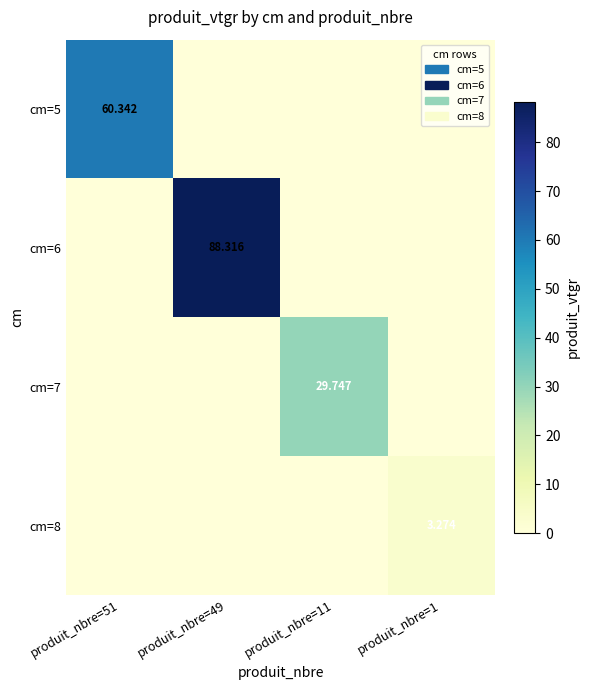

Which series changed the most between produit_nbre=49 and produit_nbre=11?

cm=6